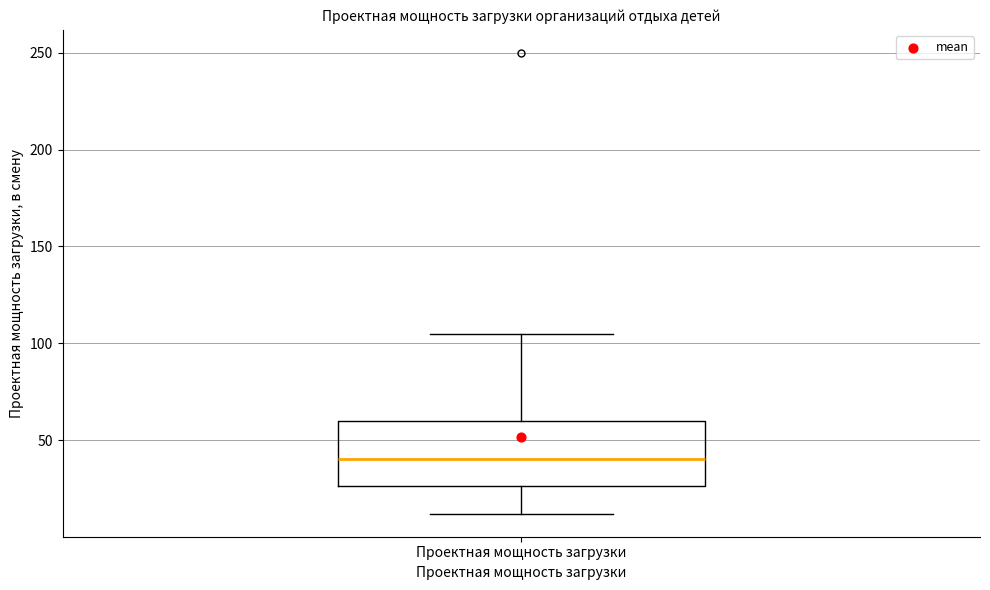

Read this box plot against the y-axis: the position of the median line, the range covered by the box, and the ends of both whiskers. The values are not printed on the chart, so give them approximately, as read against the axis.

median 40, box 25 to 60, whiskers 10 to 105